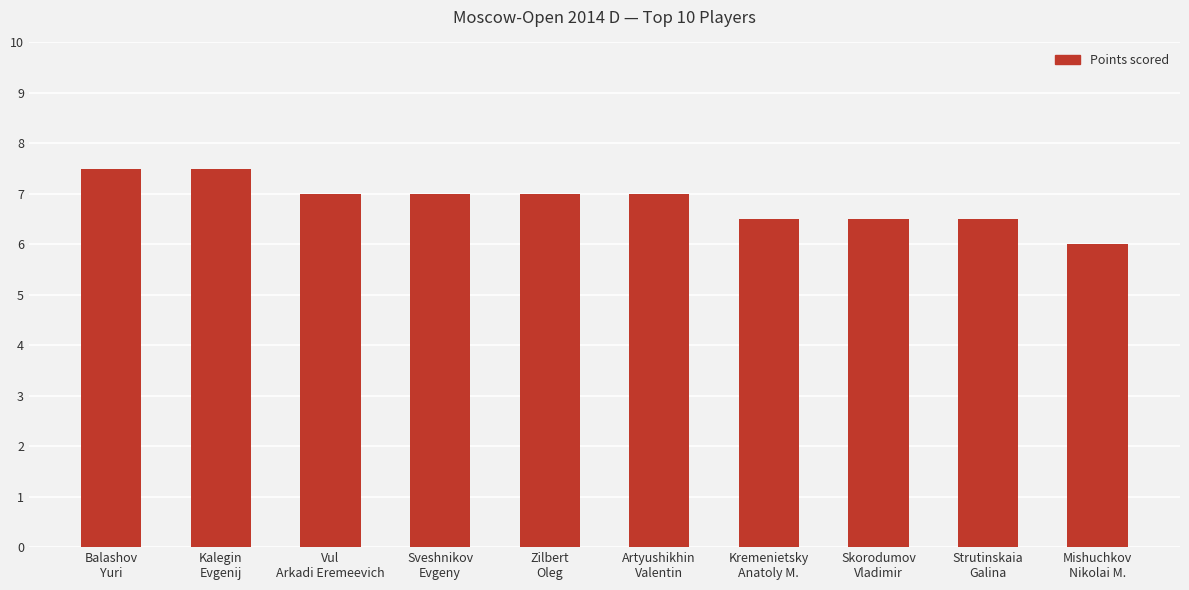

What is the difference between the second highest and minimum values?

1.5